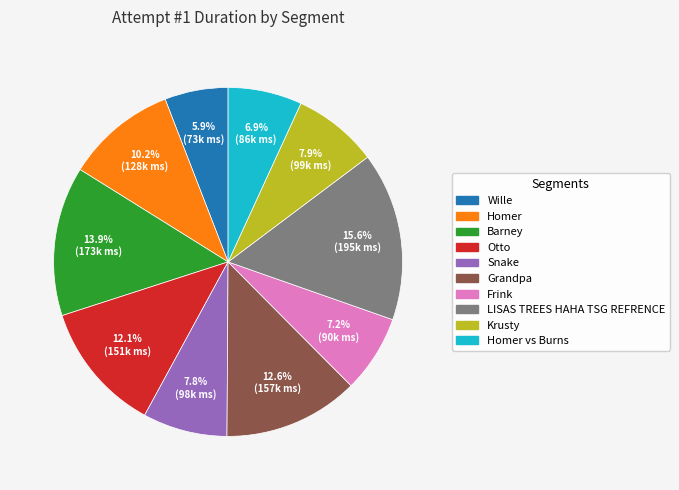

Is there any slice that represents more than half of the pie?

No